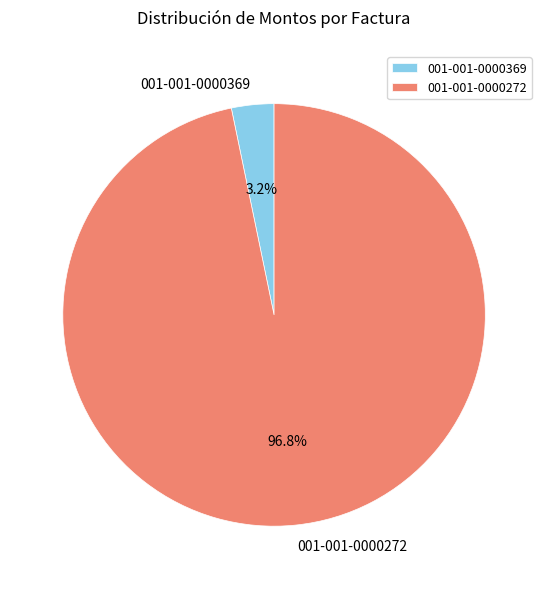

What is the largest slice in the pie chart?

001-001-0000272